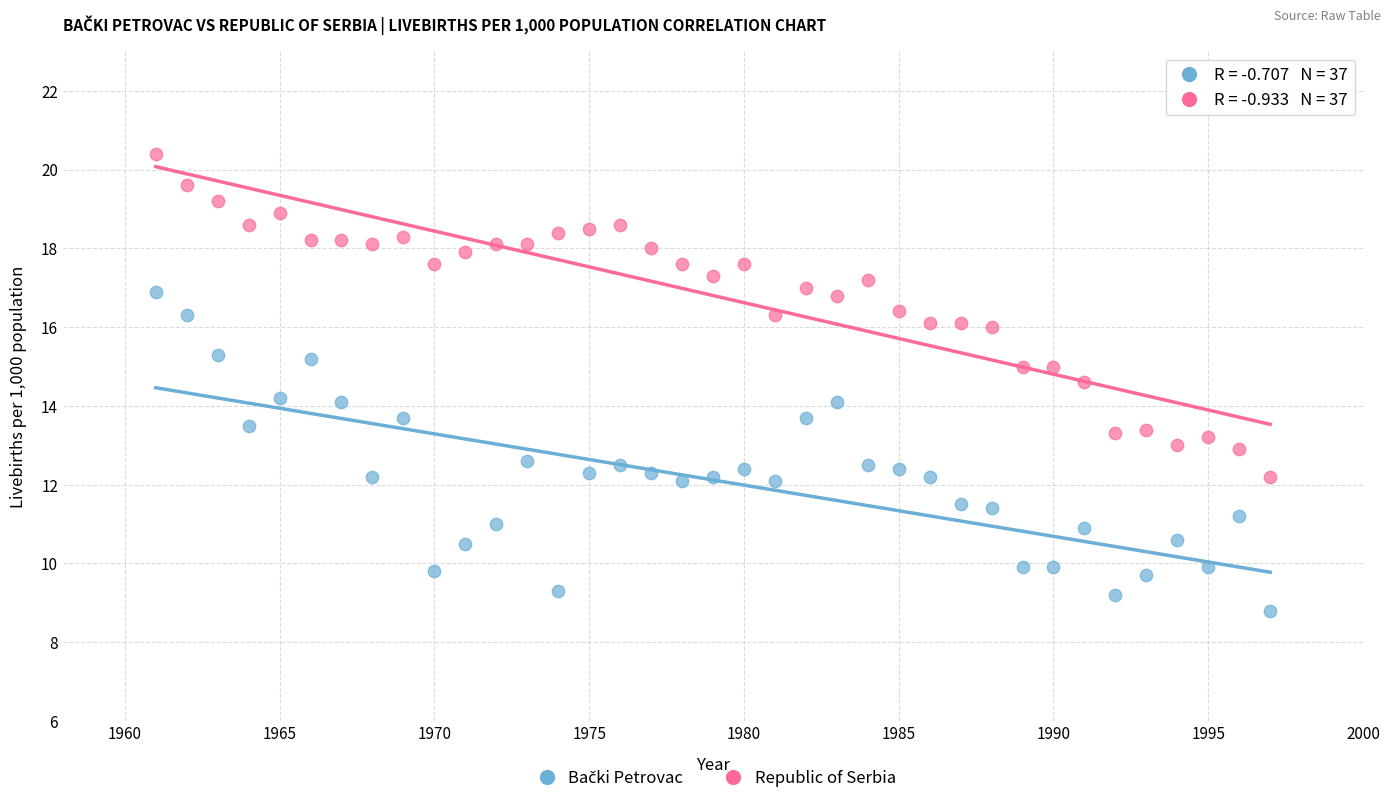

Which series contains the highest Y value?

Republic of Serbia